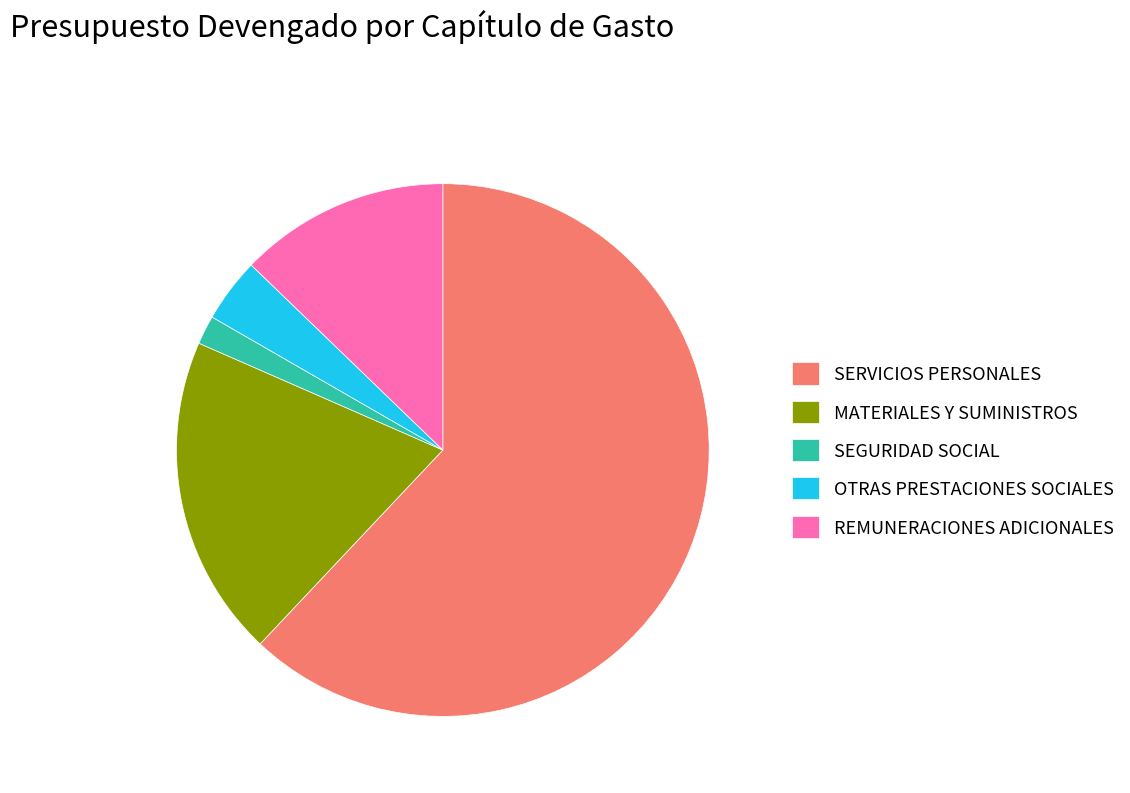

Which category has the smallest portion of the pie?

SEGURIDAD SOCIAL